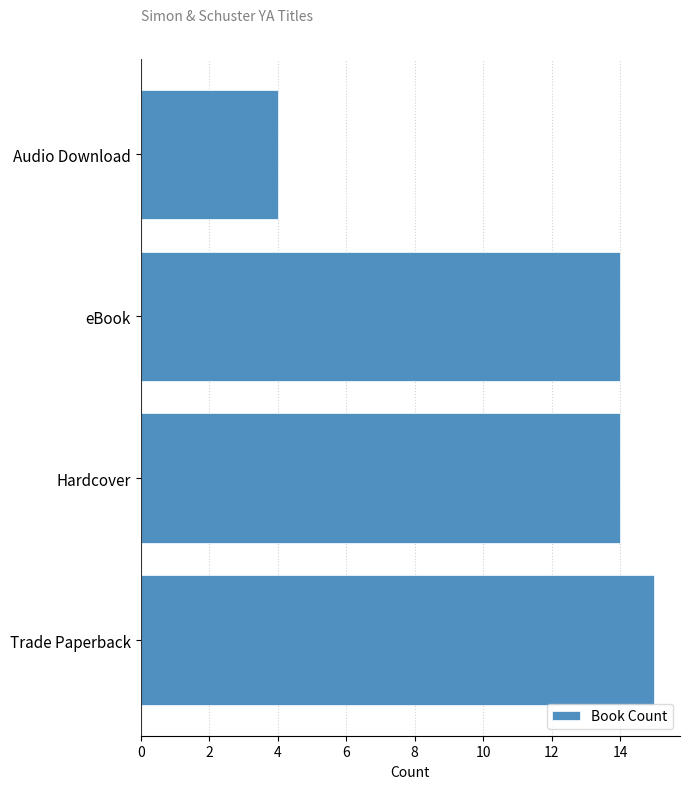

What value does the data have at eBook?

14